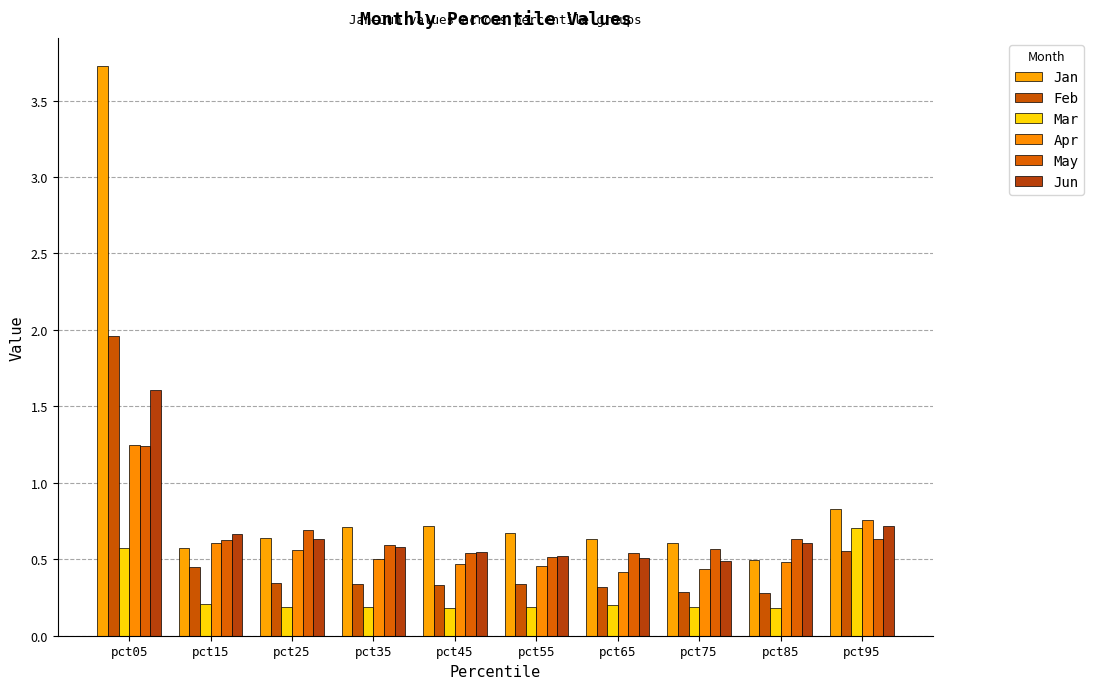

At which category is the sum across all series the highest?

pct05